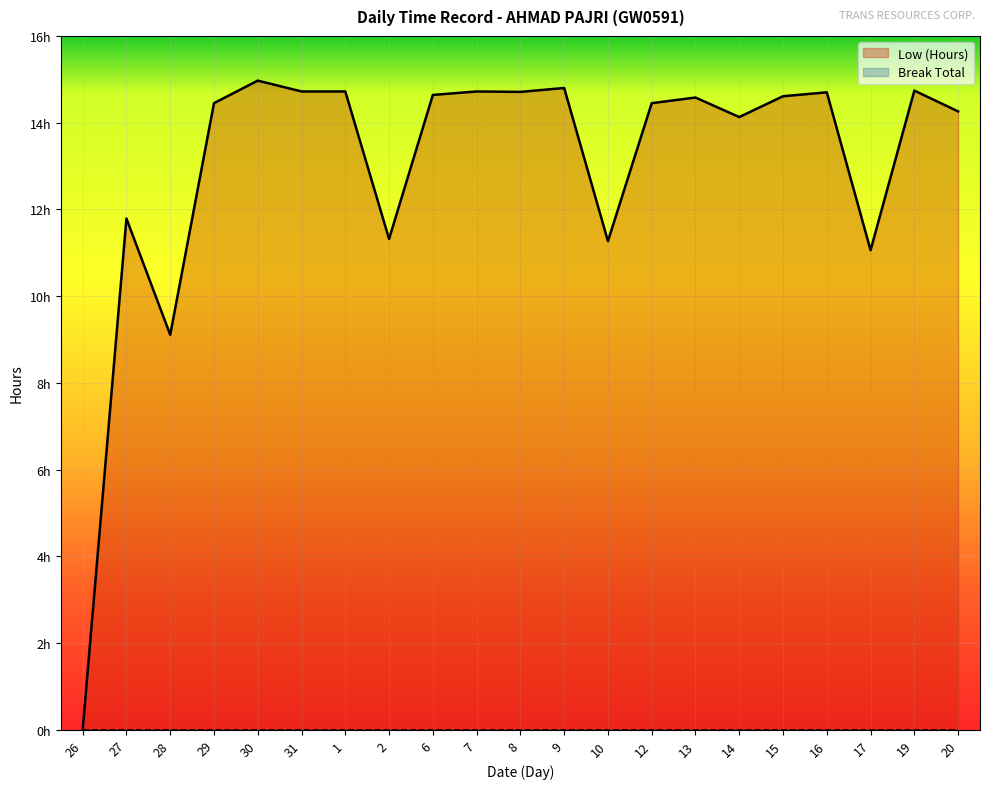

Between 9 and 16, which is larger?

9